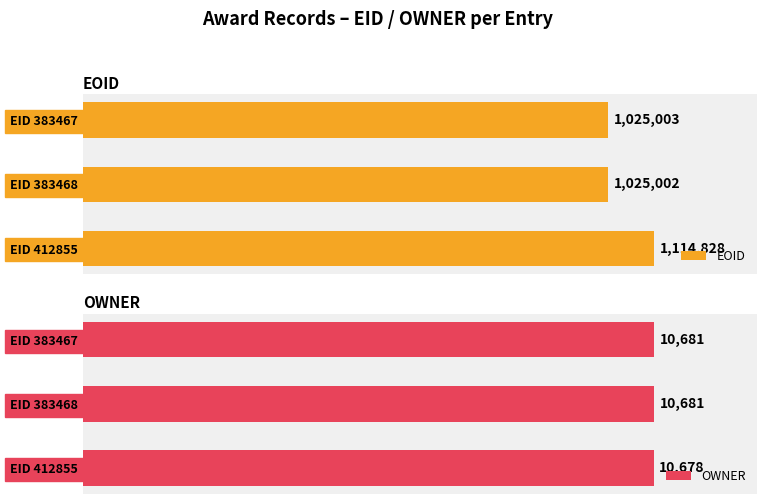

At which label is EOID closest to 1069915?

EID 383467